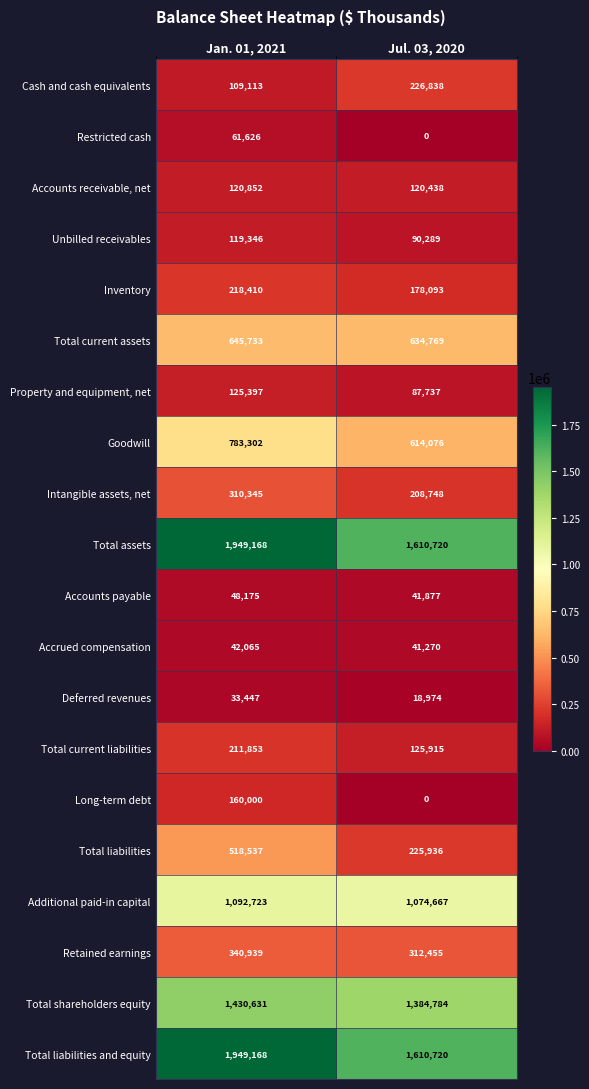

Which category has the highest value in the Retained earnings series?

Jan. 01, 2021